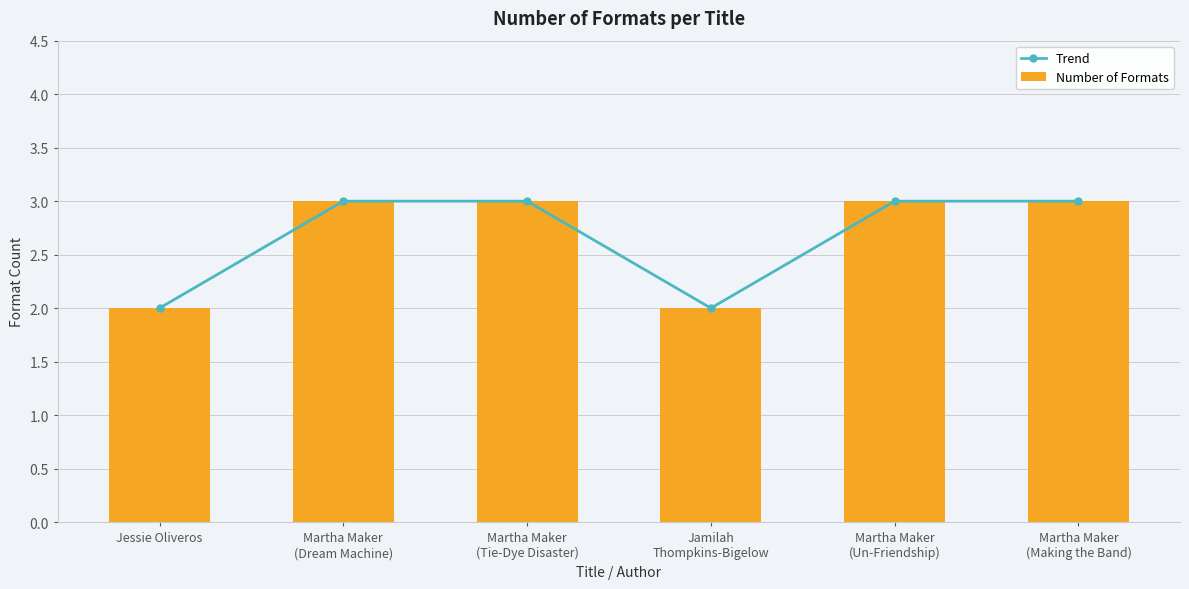

What is the difference between the Number of Formats values at Martha Maker
(Making the Band) and Jamilah
Thompkins-Bigelow?

1